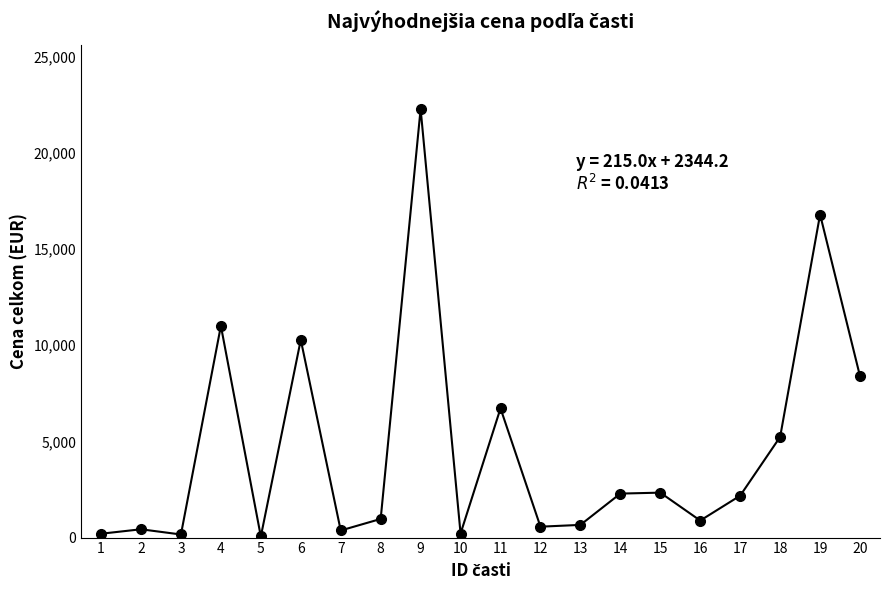

The chart shows a value of 11008.0 at 4. True or false?

True